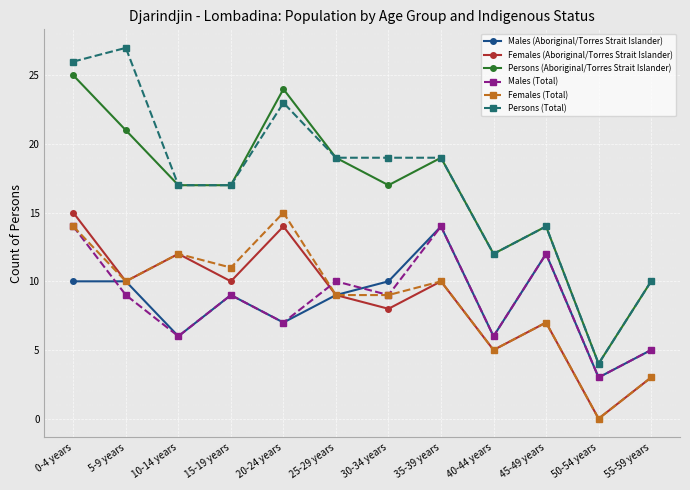

What is the label of the 2nd point from the left?

5-9 years